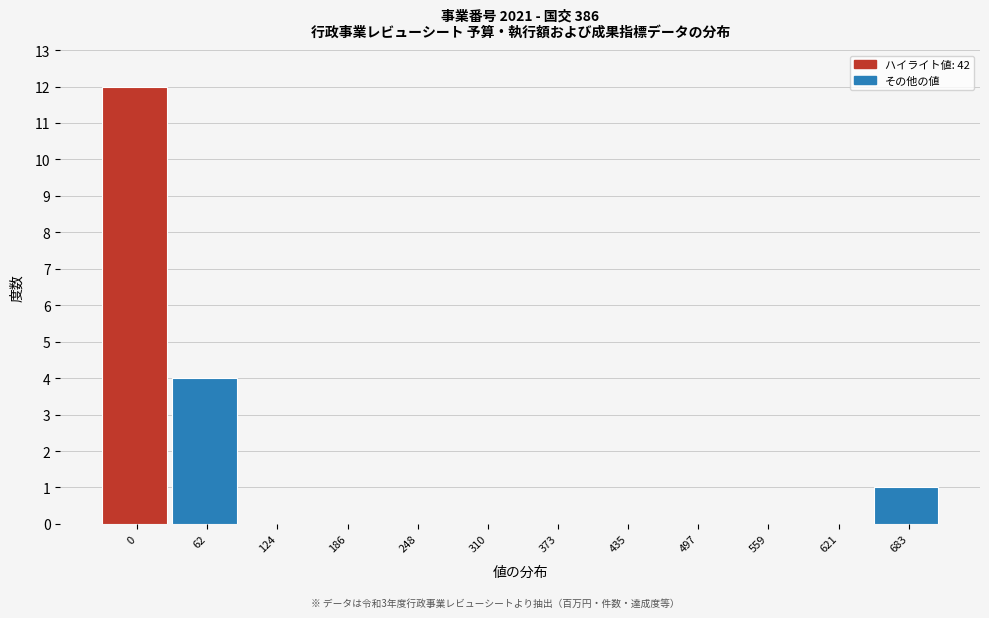

Reading right to left, extract all data points from this chart.

683=1	621=0	559=0	497=0	435=0	373=0	310=0	248=0	186=0	124=0	62=4	0=12